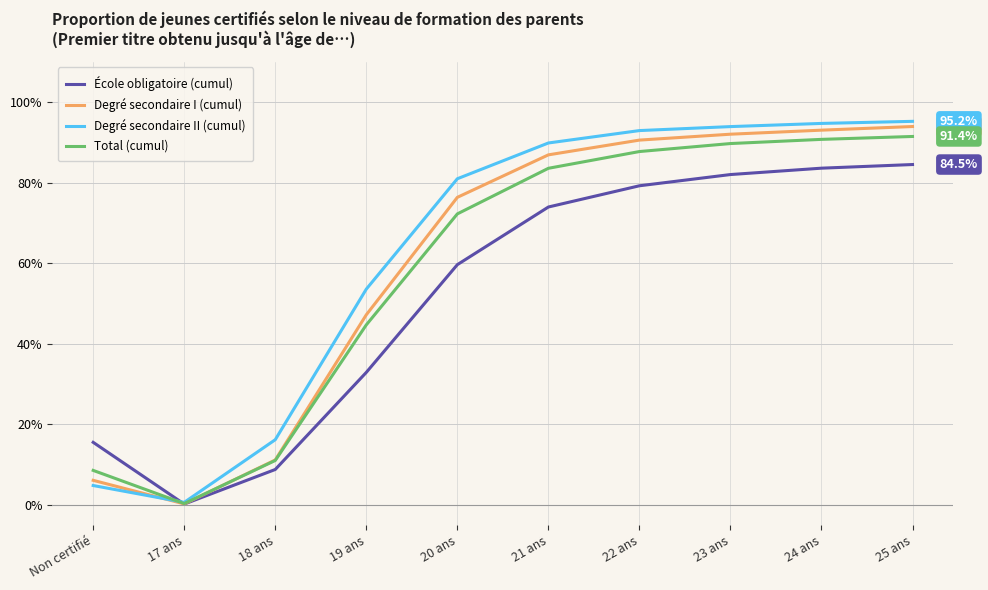

Which label corresponds to the largest value in the chart?

25 ans